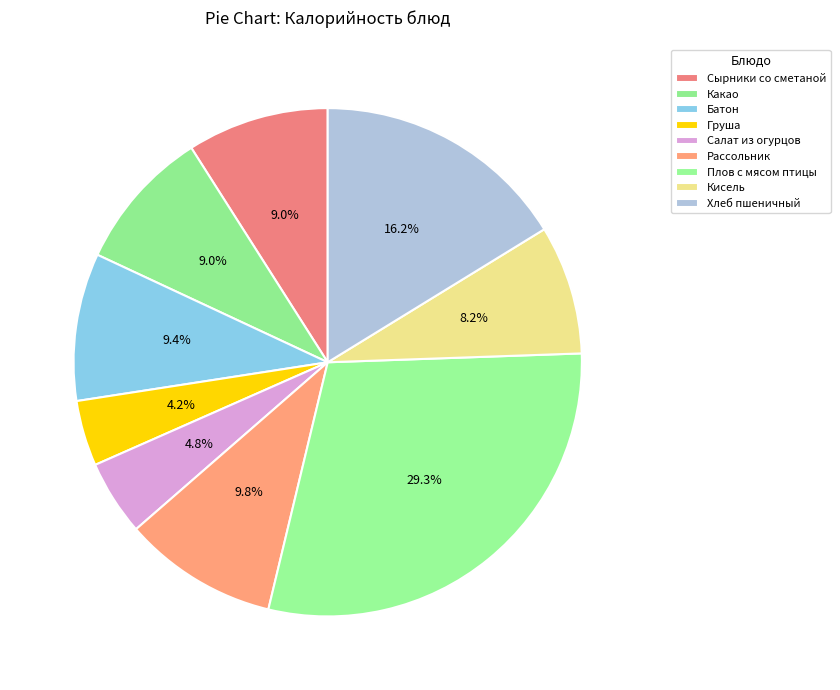

How many segments does this pie chart have?

9